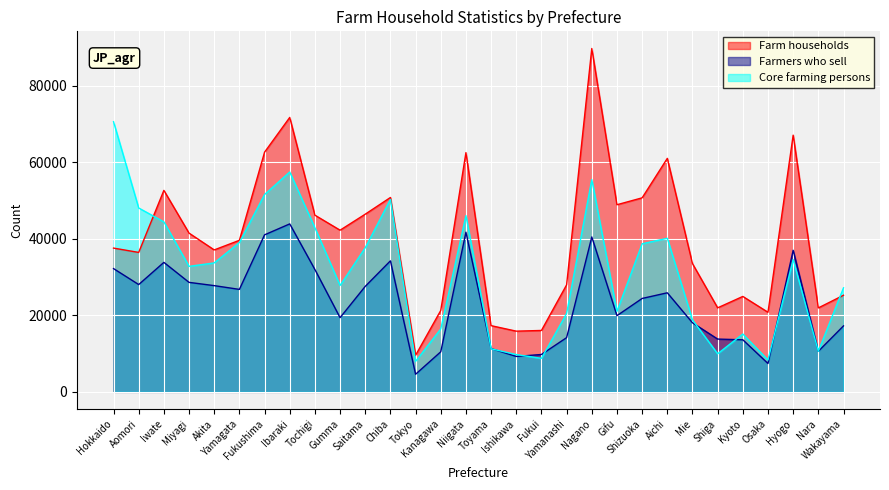

Where is Farm households nearest to the value 49676?

Gifu